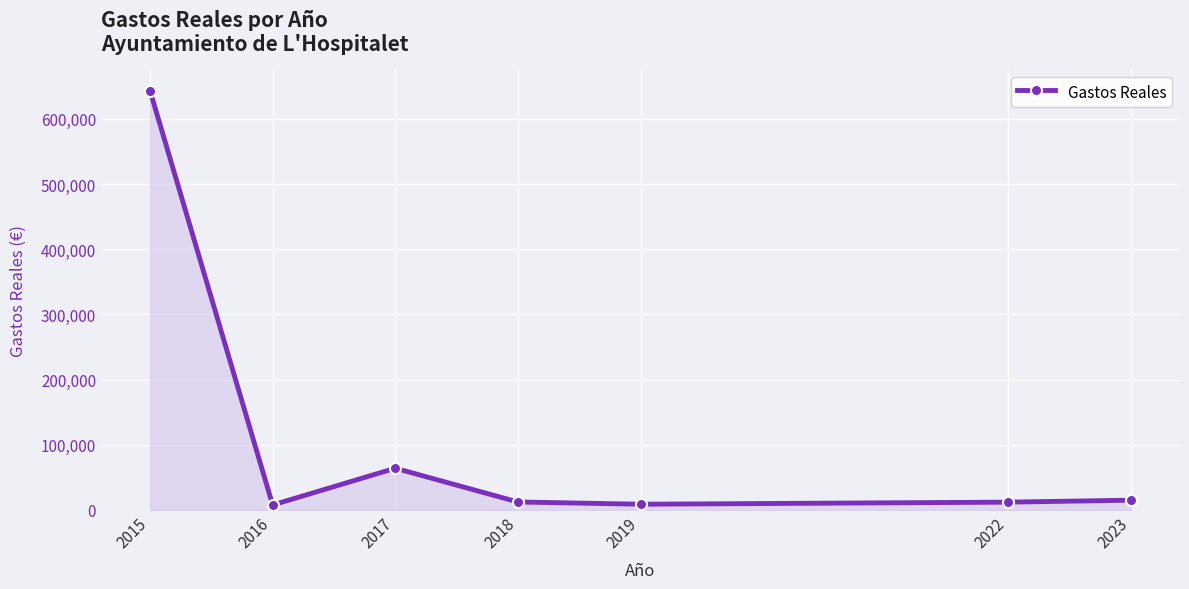

At which category does the data reach its first local peak?

2017